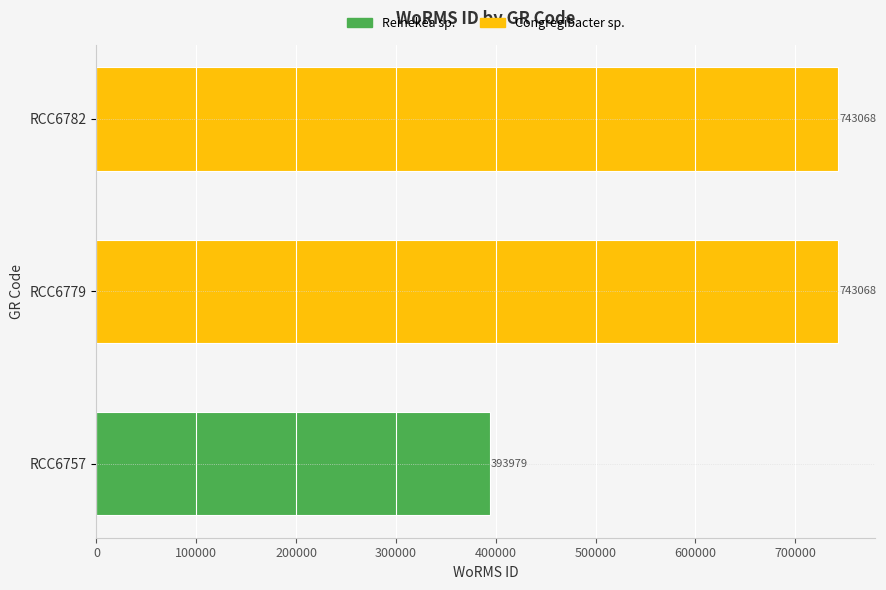

What is the greatest value displayed?

743068